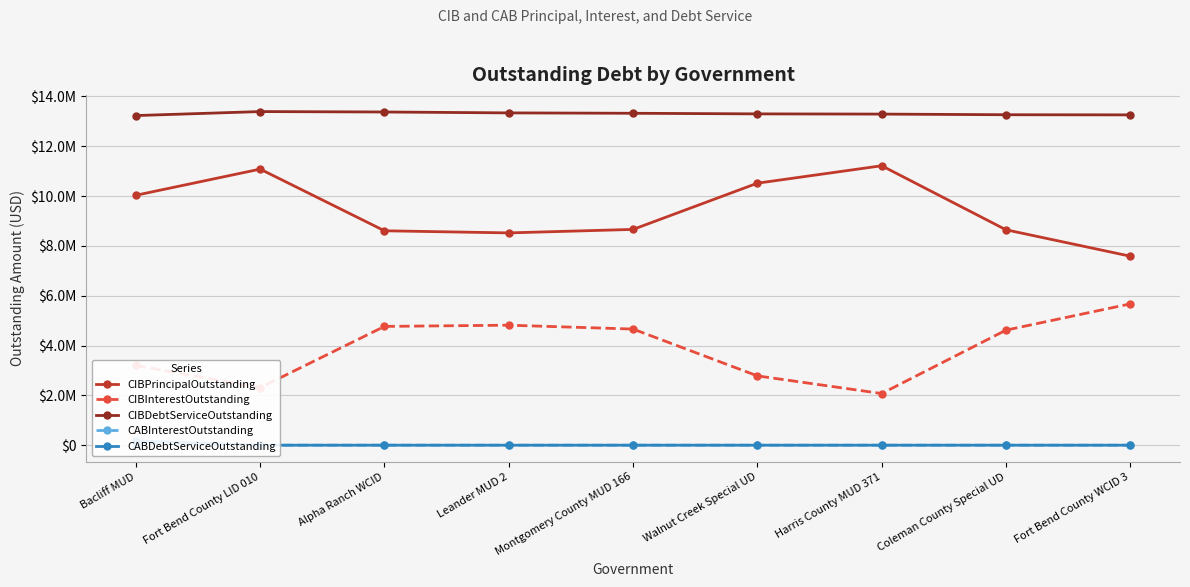

True or false: CIBInterestOutstanding has a value of 4660882.5 at Montgomery County MUD 166.

True